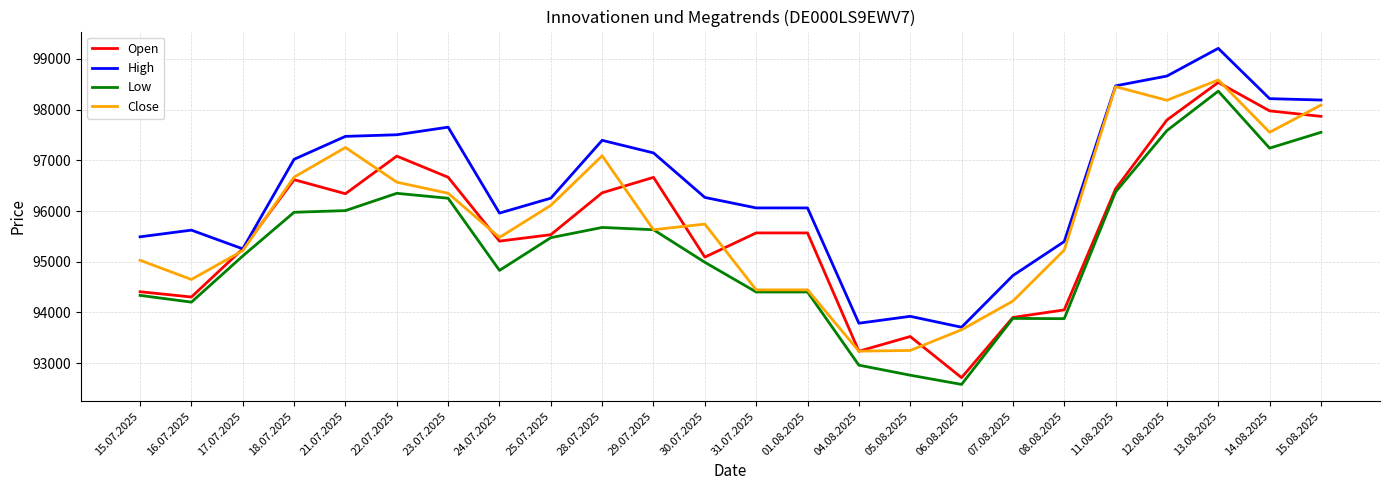

What is the difference between the highest and lowest values at 15.07.2025?

1155